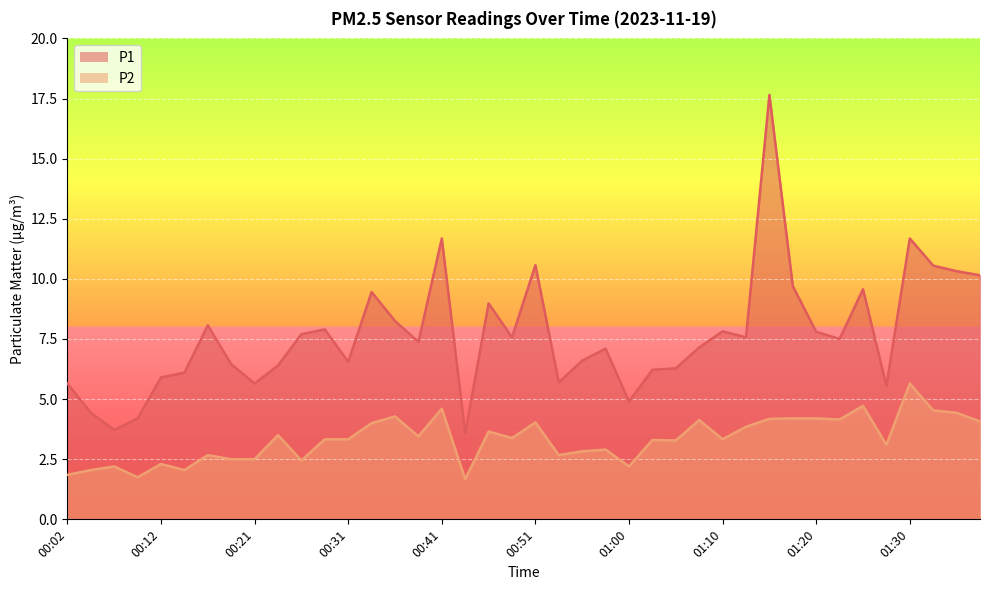

List the labels in order of P1 value, smallest first.

00:43, 00:07, 00:09, 00:04, 01:00, 01:27, 00:02, 00:21, 00:53, 00:12, 00:14, 01:03, 01:05, 00:24, 00:19, 00:31, 00:55, 00:58, 01:08, 00:38, 01:22, 00:48, 01:13, 00:26, 01:20, 01:10, 00:29, 00:16, 00:36, 00:46, 00:34, 01:25, 01:17, 01:37, 01:35, 01:32, 00:51, 00:41, 01:30, 01:15